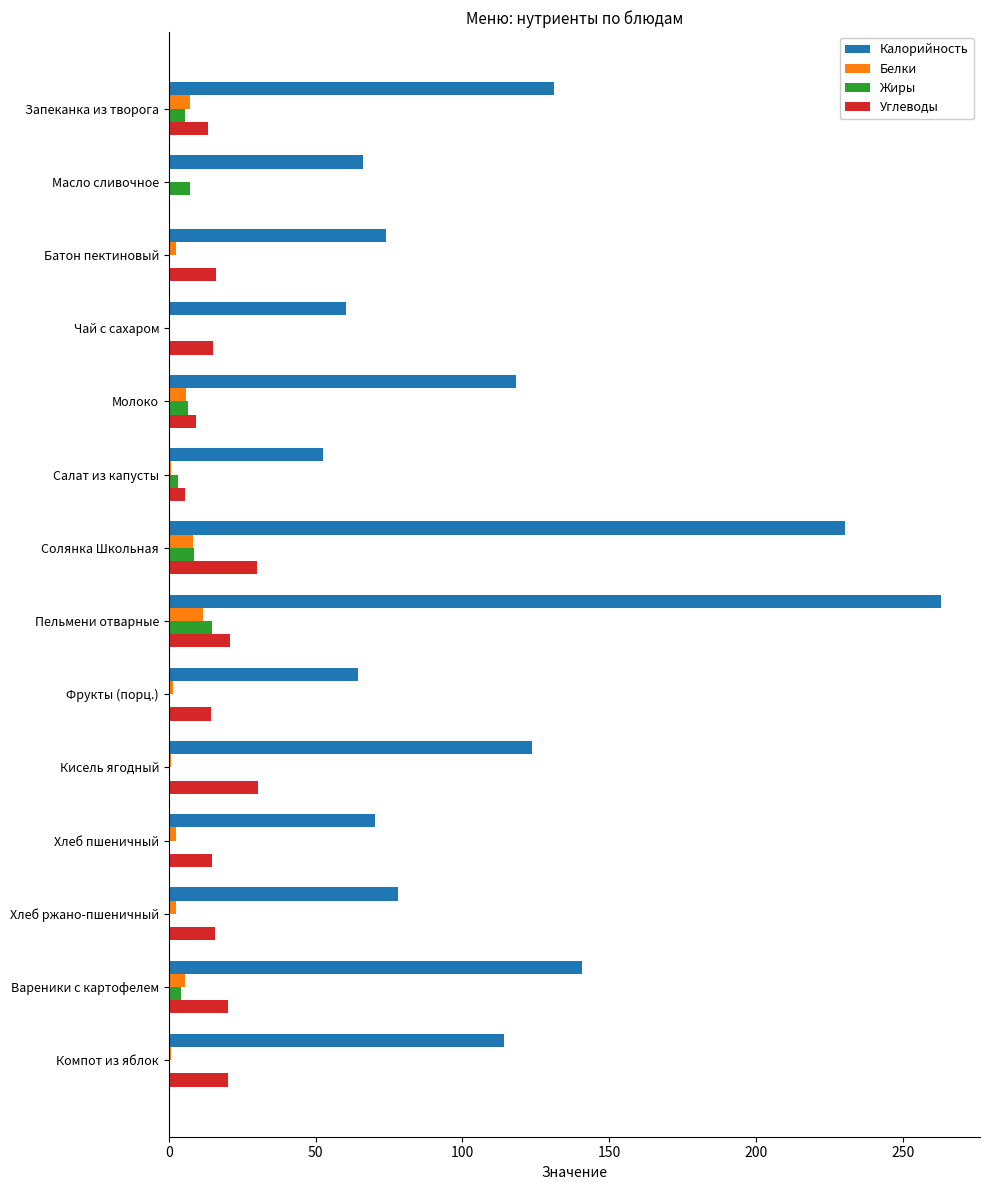

What is the total value across all series at Молоко?

140.0